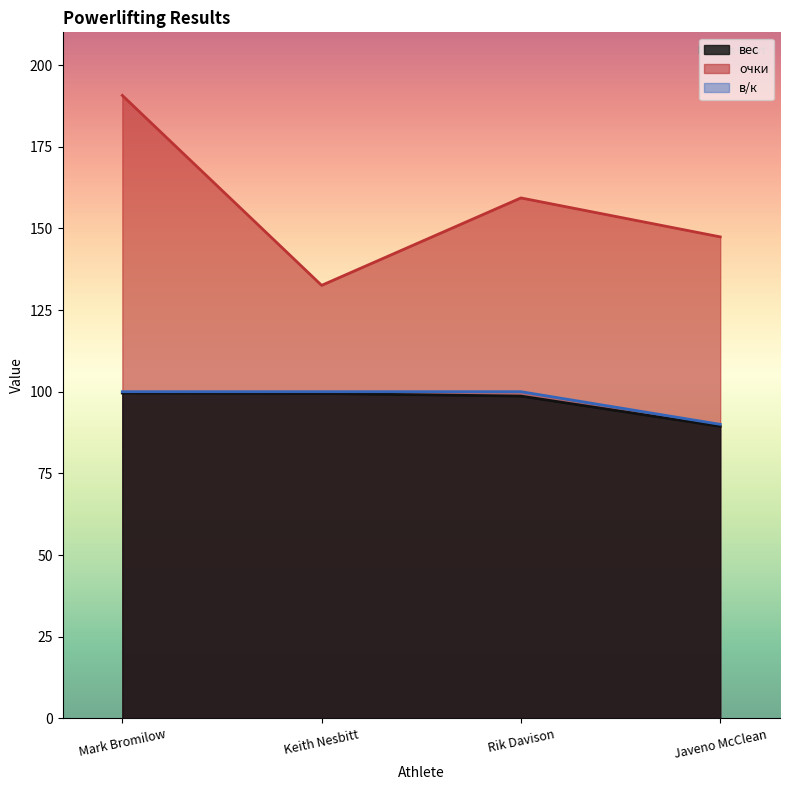

Where is вес nearest to the value 94?

Javeno McClean